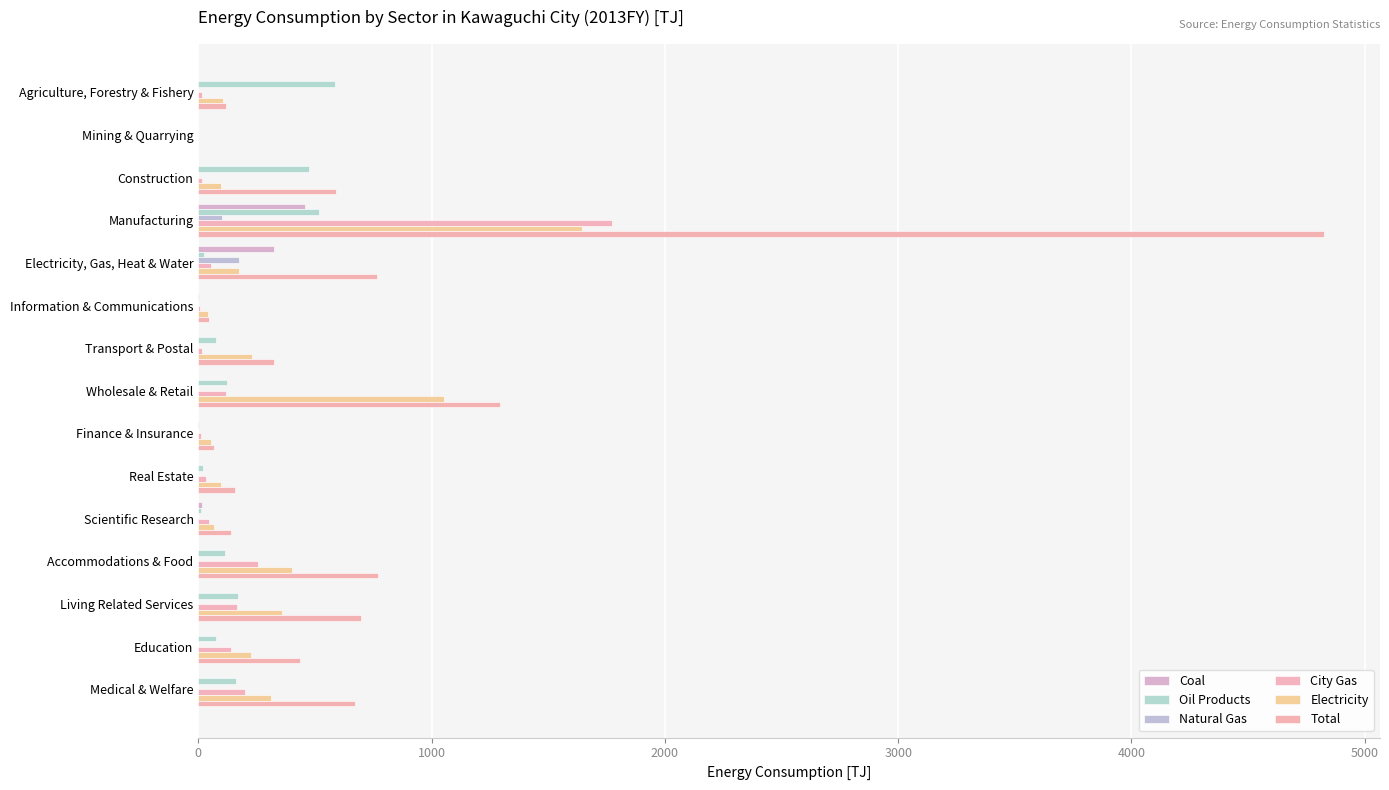

What is the average value of the Natural Gas series?

18.3